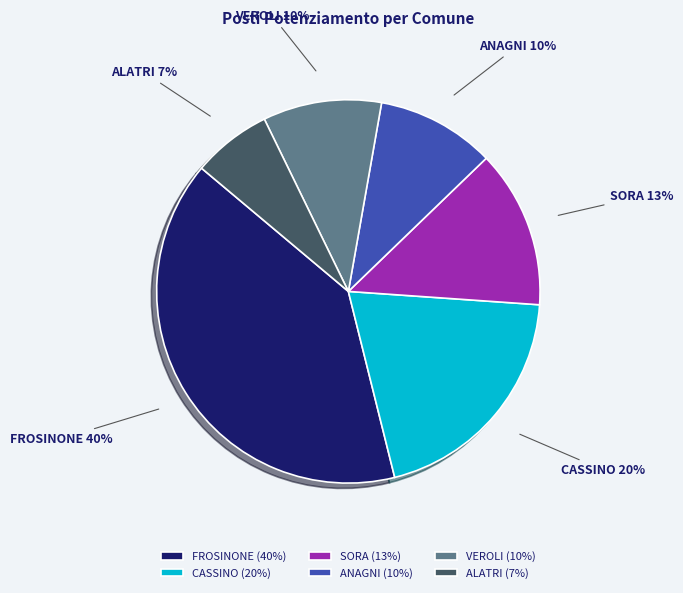

Approximately how many times larger is the value at SORA compared to VEROLI?

1.3